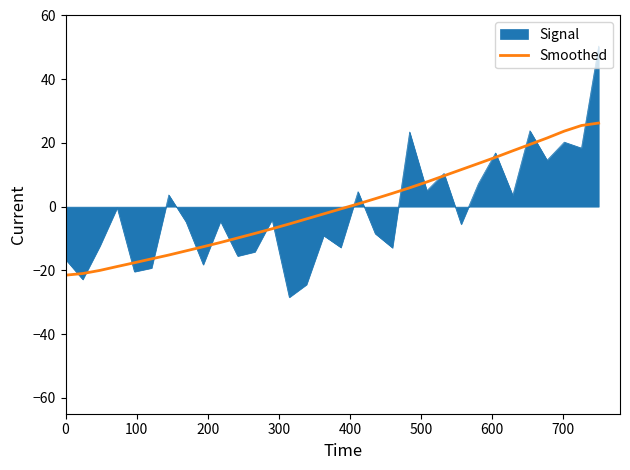

Rank the series by their maximum value, from highest to lowest.

Signal, Smoothed